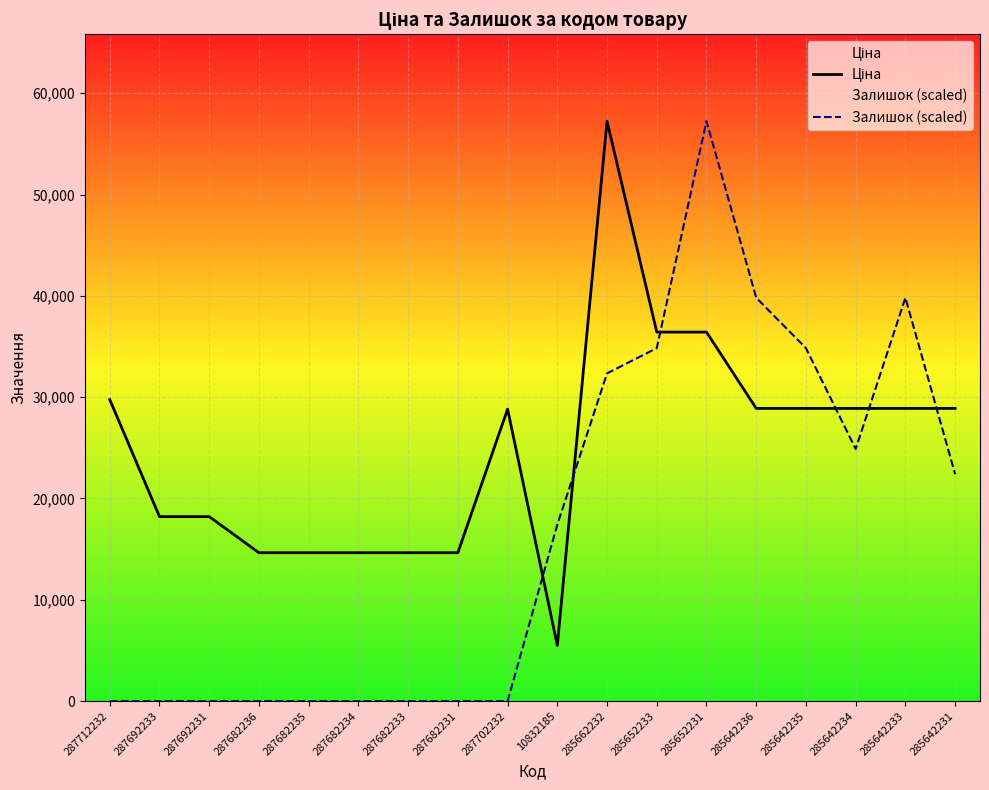

Reading left to right, extract all data points from this chart.

Ціна: 29761.5	18212.0	18212.0	14649.6	14649.6	14649.6	14649.6	14649.6	28821.8	5497.3	57235.5	36424.0	36424.0	28890.3	28890.3	28890.3	28890.3	28890.3
Залишок (scaled): 0.0	0.0	0.0	0.0	0.0	0.0	0.0	0.0	0.0	17419.5	32350.5	34839.0	57235.5	39816.0	34839.0	24885.0	39816.0	22396.5